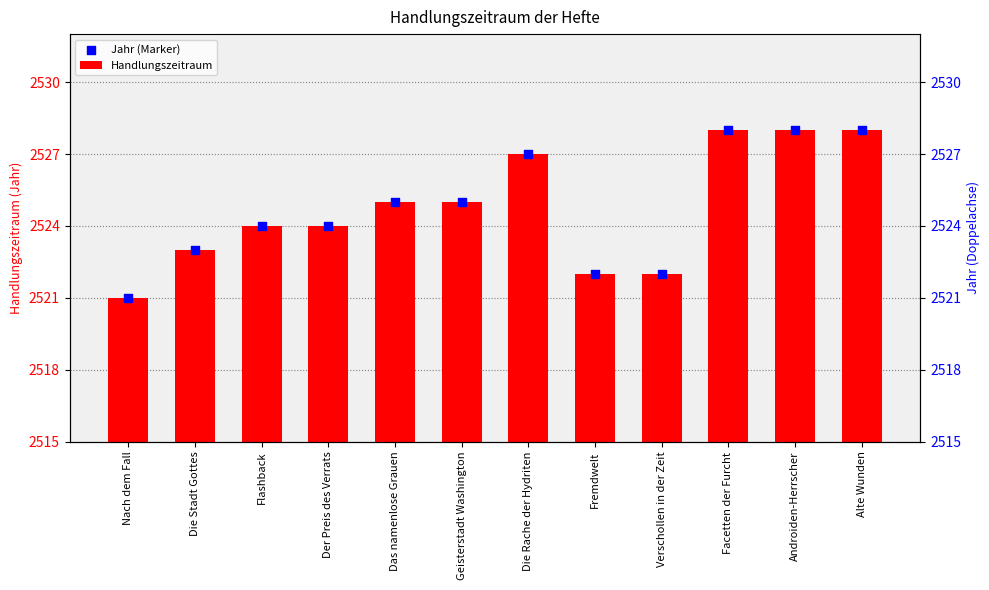

Which series has the largest total across all categories?

Jahr (Marker)